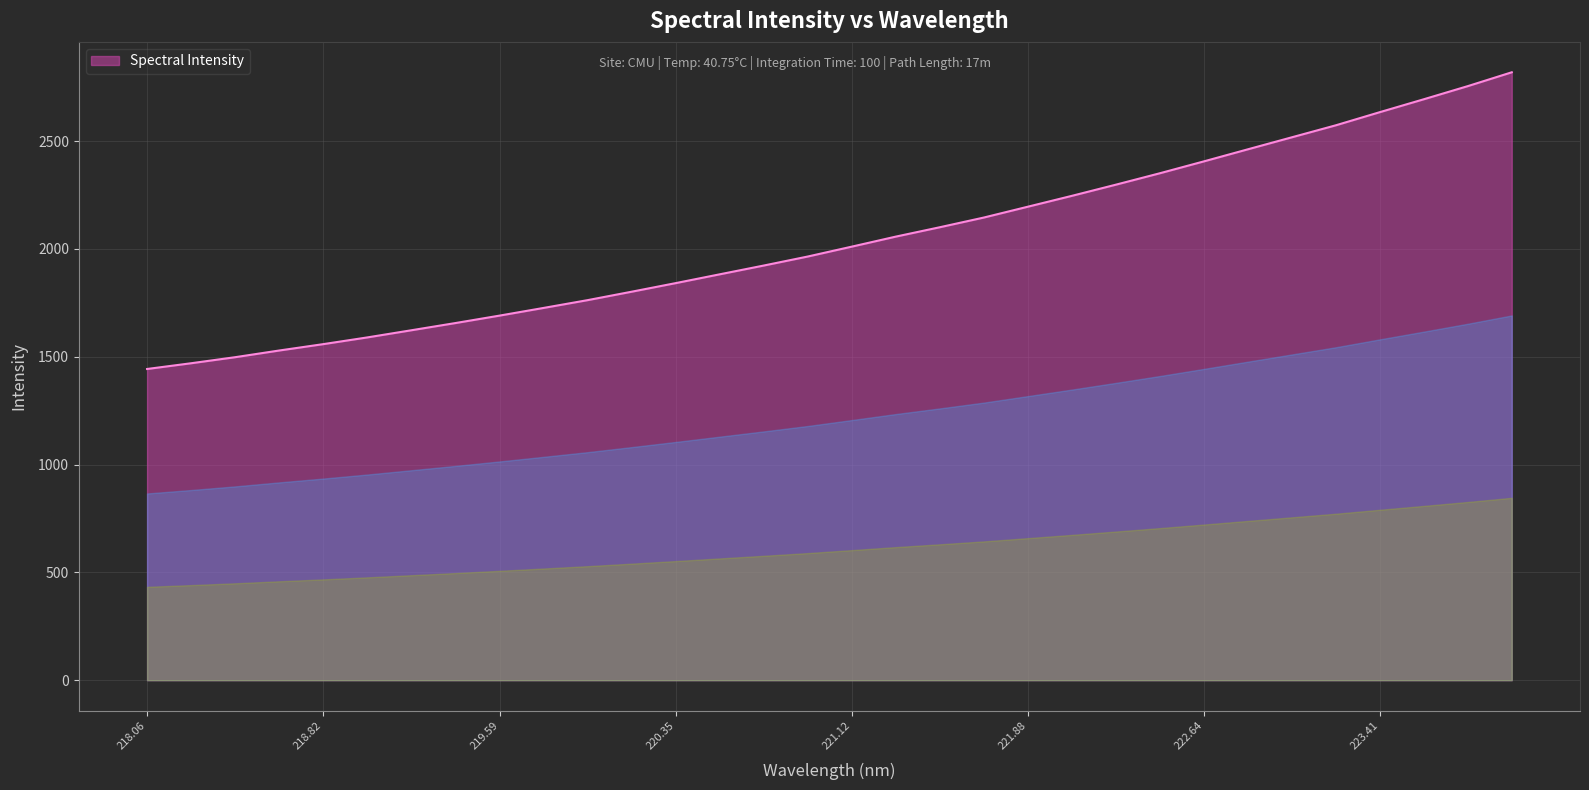

What is the greatest value displayed?

2818.7